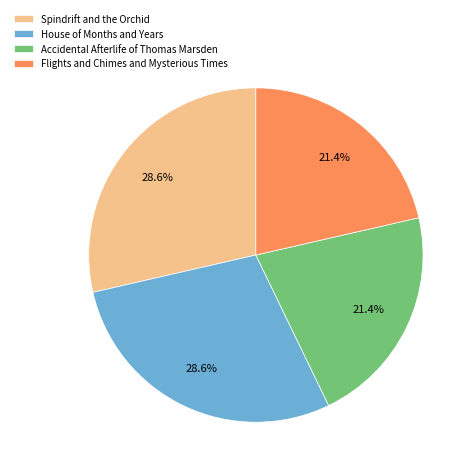

What is the ratio of the value at House of Months and Years to the value at Accidental Afterlife of Thomas Marsden?

1.3